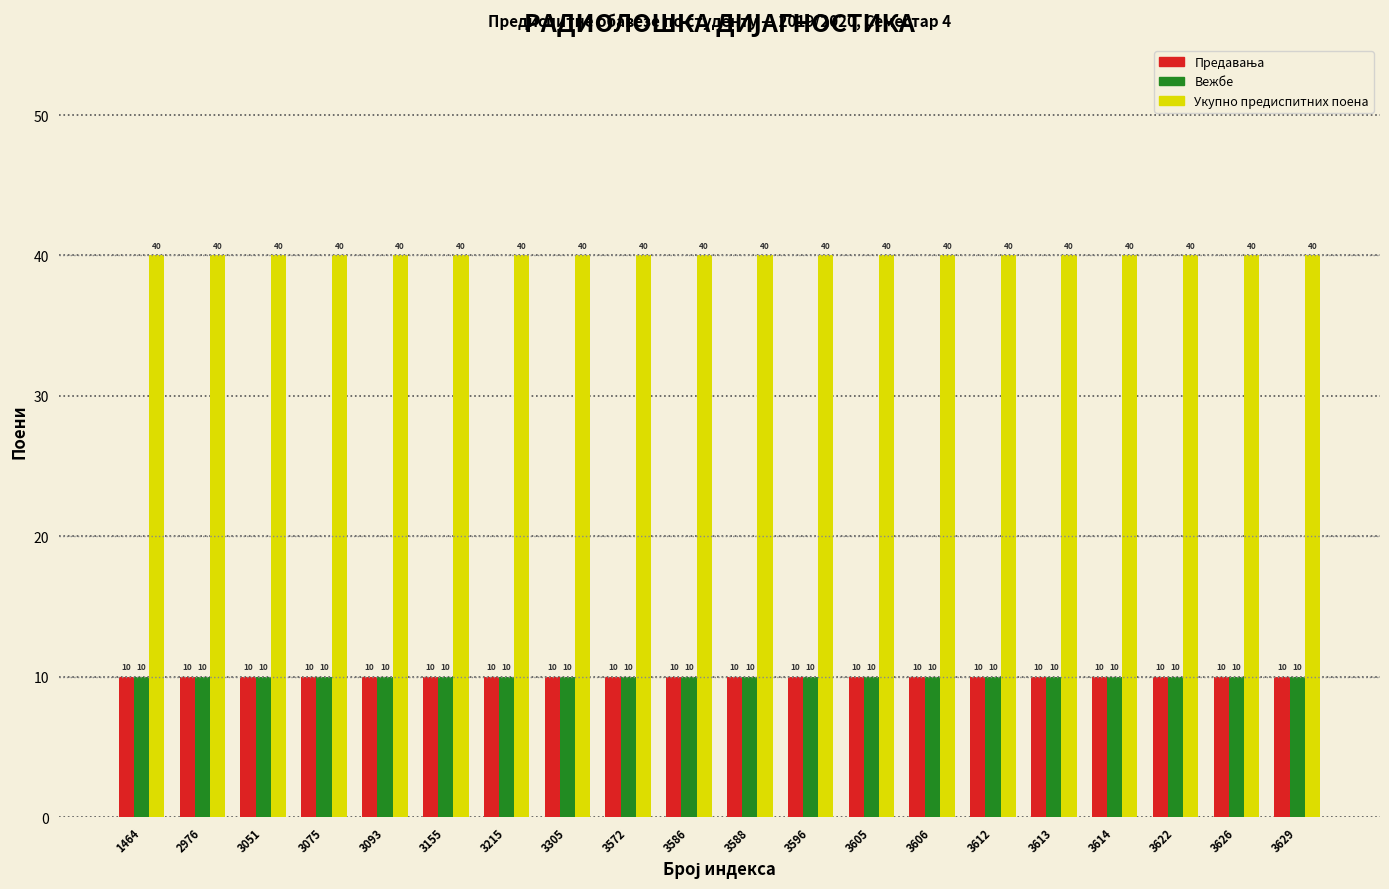

What value does the Укупно предиспитних поена series have at 2976?

40